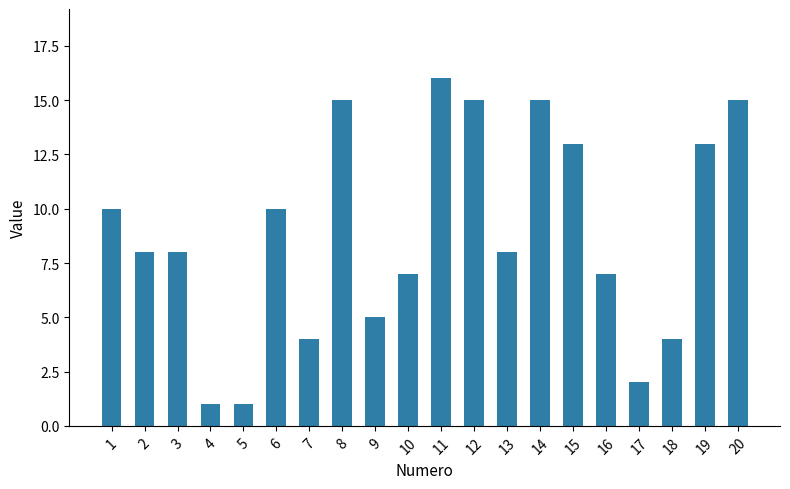

Reading left to right, transcribe all the data shown in this chart.

1=10	2=8	3=8	4=1	5=1	6=10	7=4	8=15	9=5	10=7	11=16	12=15	13=8	14=15	15=13	16=7	17=2	18=4	19=13	20=15